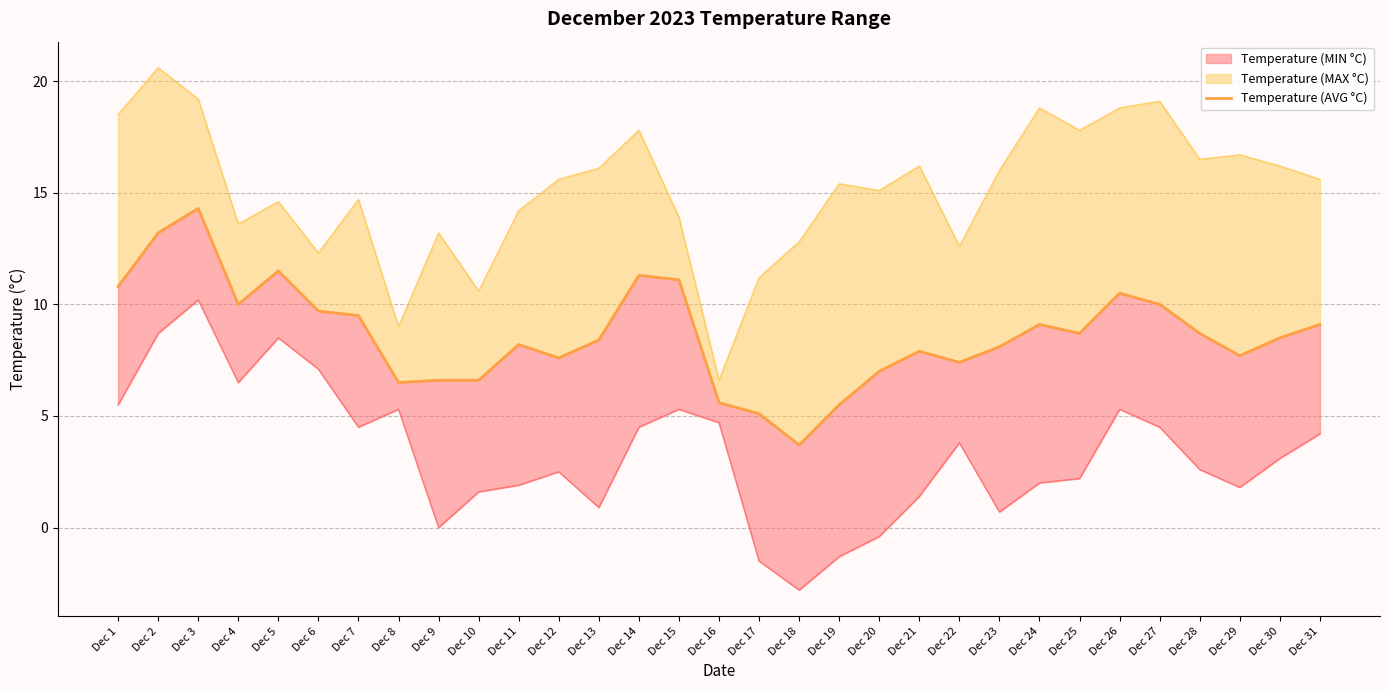

Which label corresponds to the smallest value in the chart?

Dec 18